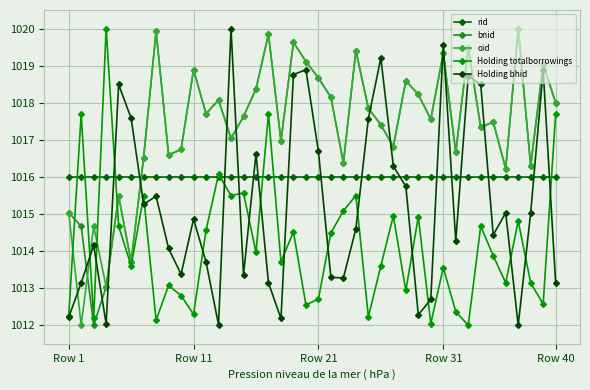

Reading left to right, list all the values displayed in this chart.

rid: 1016.0	1016.0	1016.0	1016.0	1016.0	1016.0	1016.0	1016.0	1016.0	1016.0	1016.0	1016.0	1016.0	1016.0	1016.0	1016.0	1016.0	1016.0	1016.0	1016.0	1016.0	1016.0	1016.0	1016.0	1016.0	1016.0	1016.0	1016.0	1016.0	1016.0	1016.0	1016.0	1016.0	1016.0	1016.0	1016.0	1016.0	1016.0	1016.0	1016.0
bnid: 1015.0	1014.7	1012.0	1013.0	1015.5	1013.7	1016.5	1019.9	1016.6	1016.7	1018.9	1017.7	1018.1	1017.0	1017.6	1018.4	1019.9	1017.0	1019.6	1019.1	1018.7	1018.1	1016.4	1019.4	1017.9	1017.4	1016.8	1018.6	1018.2	1017.6	1019.3	1016.7	1019.5	1017.3	1017.5	1016.2	1020.0	1016.3	1019.0	1018.0
oid: 1015.0	1012.0	1014.7	1013.0	1015.5	1013.7	1016.5	1019.9	1016.6	1016.7	1018.9	1017.7	1018.1	1017.0	1017.6	1018.4	1019.9	1017.0	1019.6	1019.1	1018.7	1018.1	1016.4	1019.4	1017.9	1017.4	1016.8	1018.6	1018.2	1017.6	1019.3	1016.7	1019.5	1017.3	1017.5	1016.2	1020.0	1016.3	1019.0	1018.0
Holding totalborrowings: 1012.3	1017.7	1012.2	1020.0	1014.7	1013.6	1015.5	1012.1	1013.1	1012.8	1012.3	1014.6	1016.1	1015.5	1015.6	1014.0	1017.7	1013.7	1014.5	1012.5	1012.7	1014.5	1015.1	1015.5	1012.2	1013.6	1014.9	1012.9	1014.9	1012.0	1013.6	1012.4	1012.0	1014.7	1013.9	1013.1	1014.8	1013.1	1012.6	1017.7
Holding bhid: 1012.2	1013.1	1014.2	1012.0	1018.5	1017.6	1015.3	1015.5	1014.1	1013.4	1014.9	1013.7	1012.0	1020.0	1013.4	1016.6	1013.1	1012.2	1018.8	1018.9	1016.7	1013.3	1013.3	1014.6	1017.6	1019.2	1016.3	1015.7	1012.3	1012.7	1019.6	1014.3	1018.7	1018.5	1014.4	1015.0	1012.0	1015.0	1018.9	1013.1